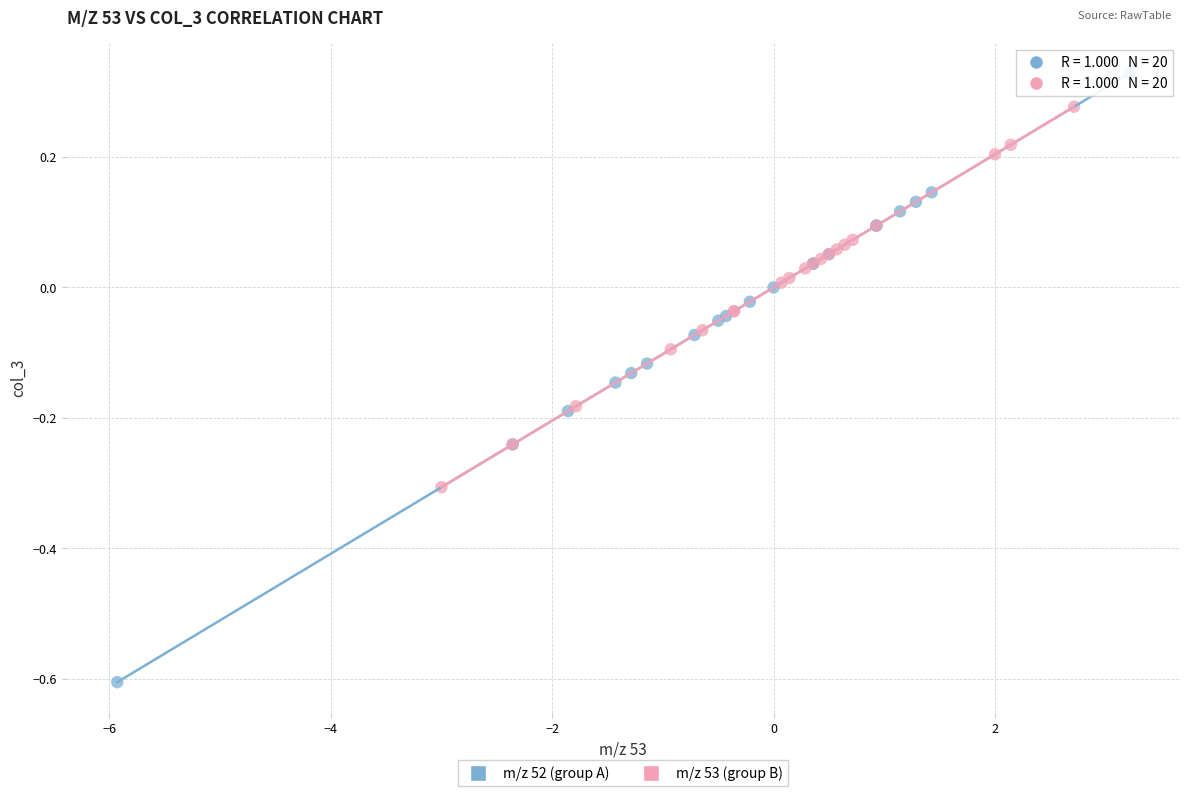

What are all the series names shown in the legend?

m/z 52 (group A), m/z 53 (group B)